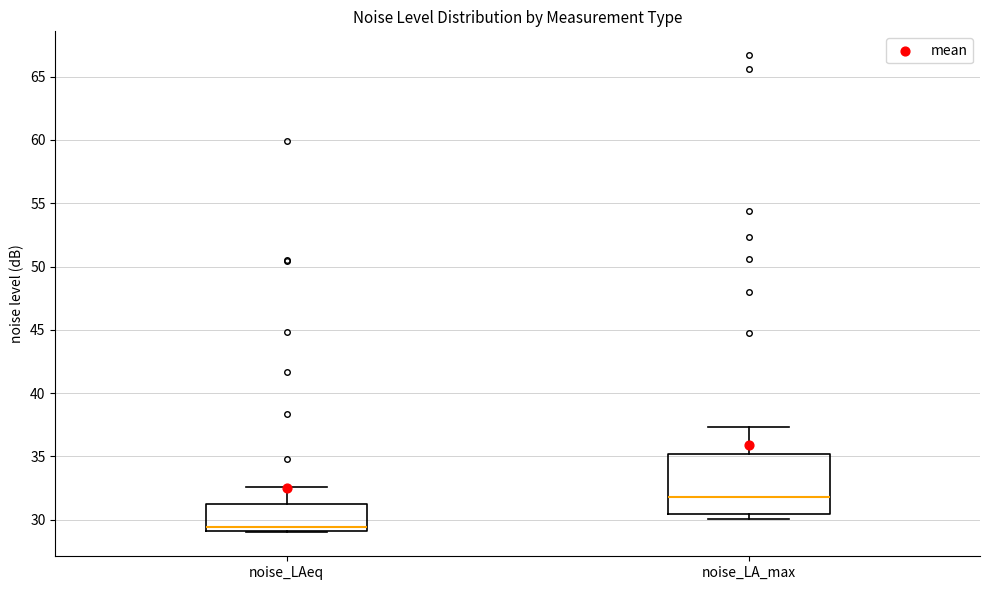

Where is the upper edge of the box for noise_LA_max on the y-axis? The values are not printed on the chart, so give them approximately, as read against the axis.

35.0